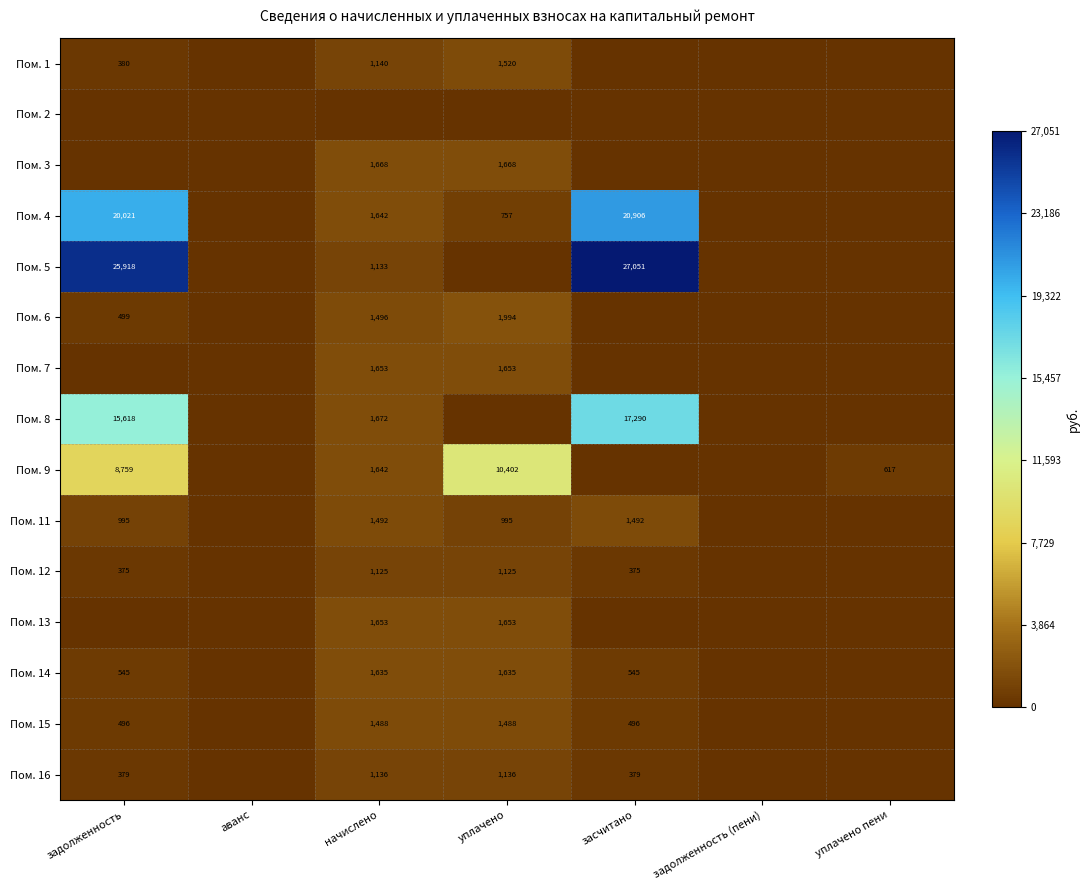

What is the sum of the Пом. 12 values at задолженность and начислено?

1500